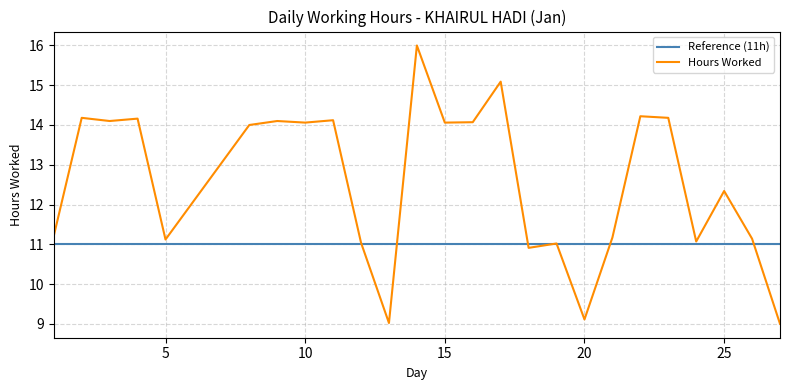

Which series has the widest spread of values?

Hours Worked